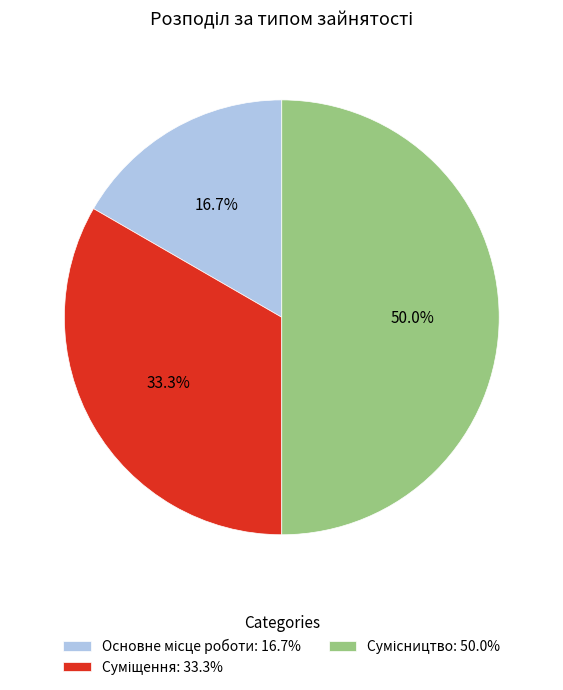

Rank the categories by value from lowest to highest.

Основне місце роботи, Суміщення, Сумісництво